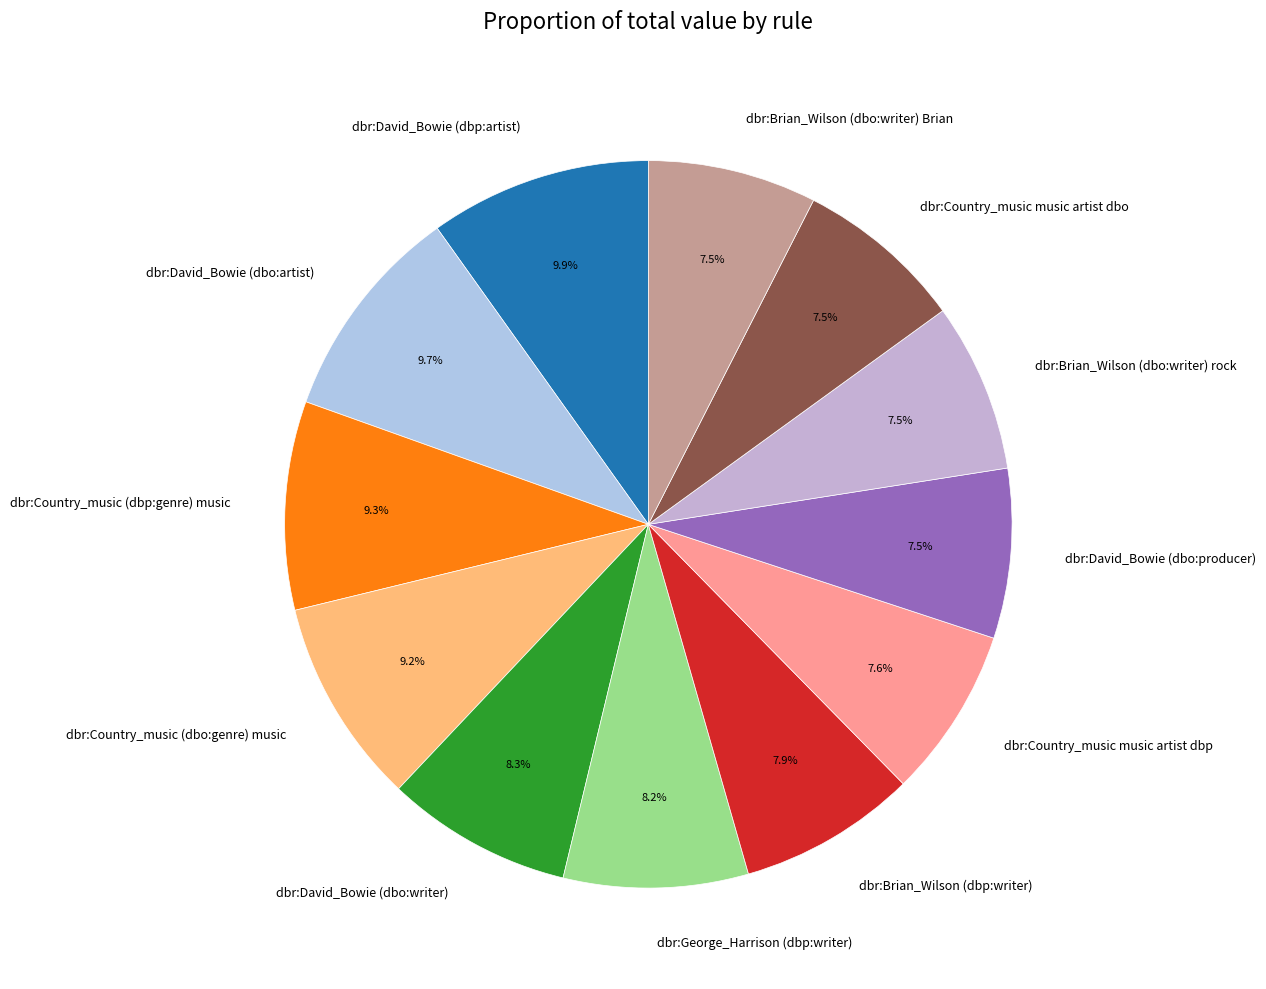

Is there any slice that represents more than half of the pie?

No